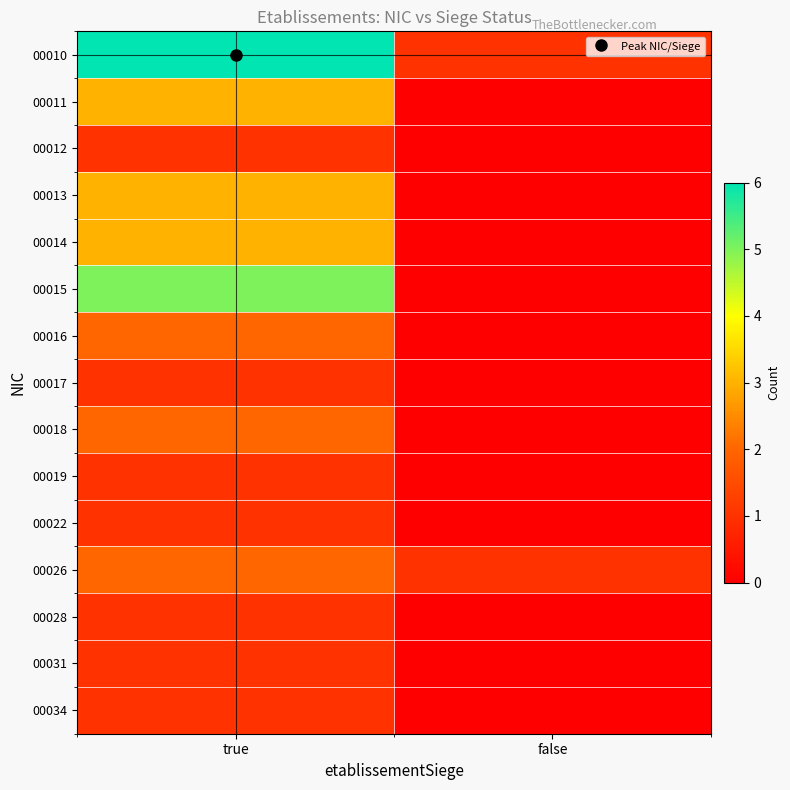

At which category is the sum across all series the highest?

true